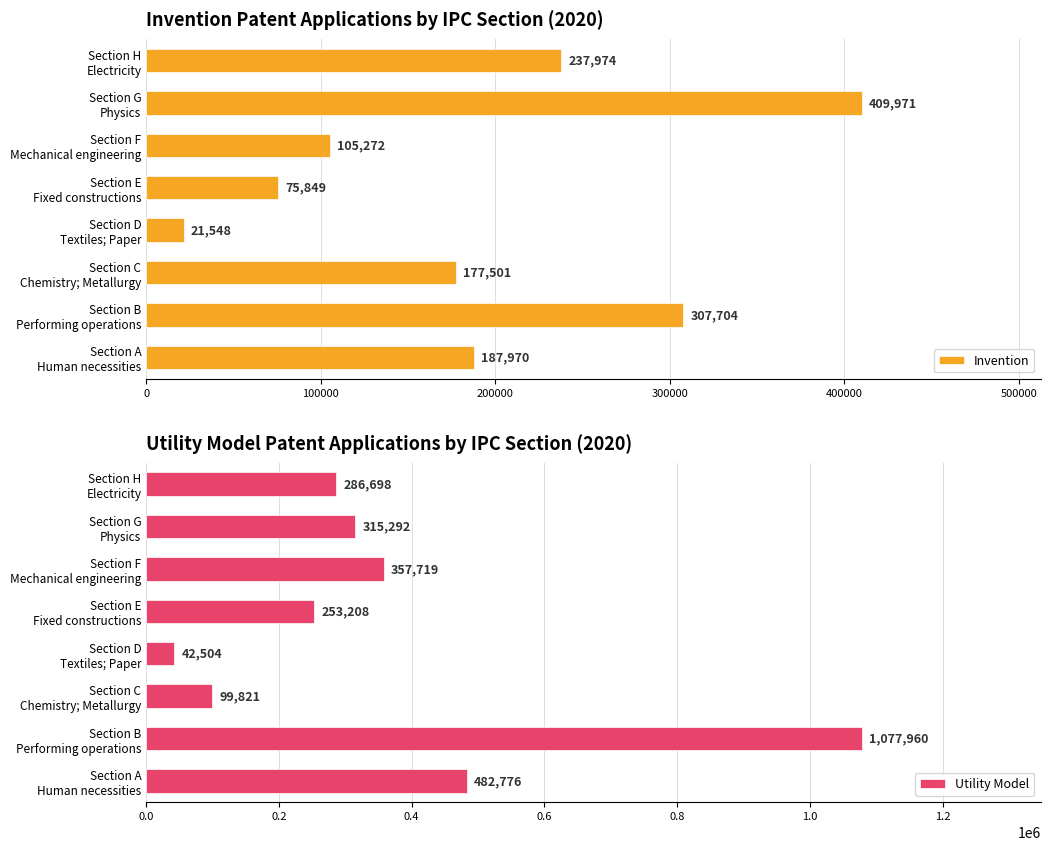

What is the highest value of the Utility Model series?

1077960